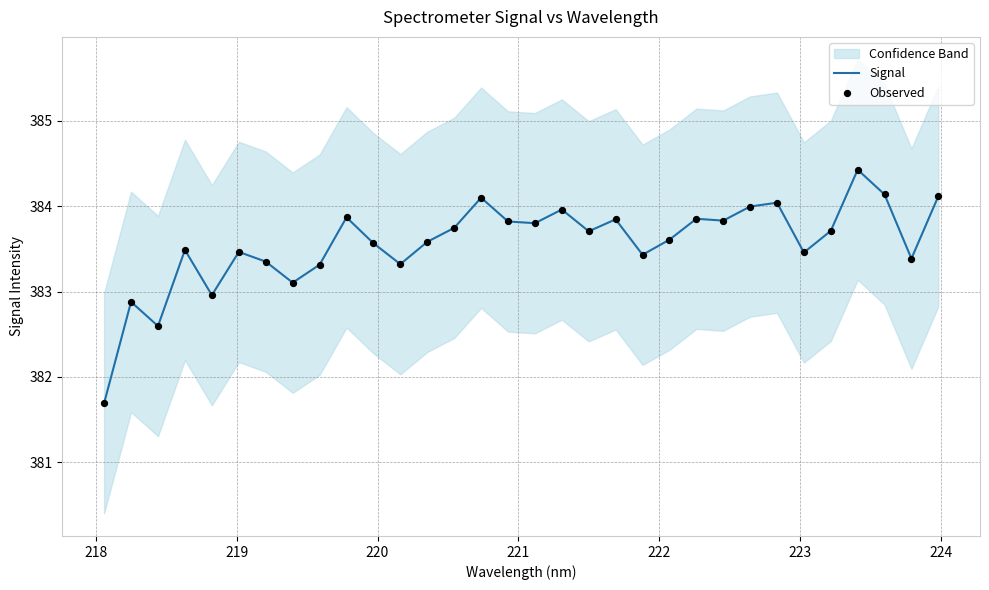

What is the minimum value for Signal?

381.7